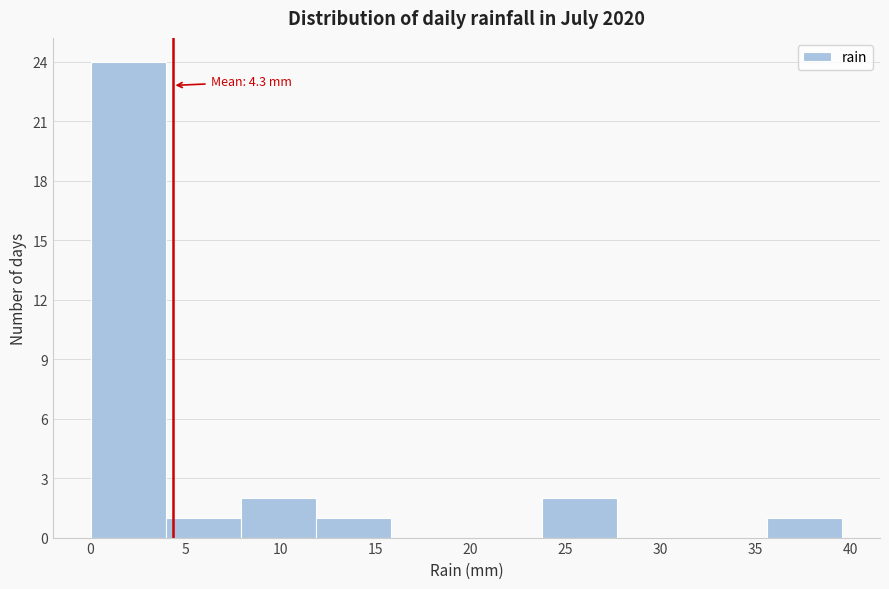

Over which range of the x-axis is the bar tallest?

0.0 to 4.0